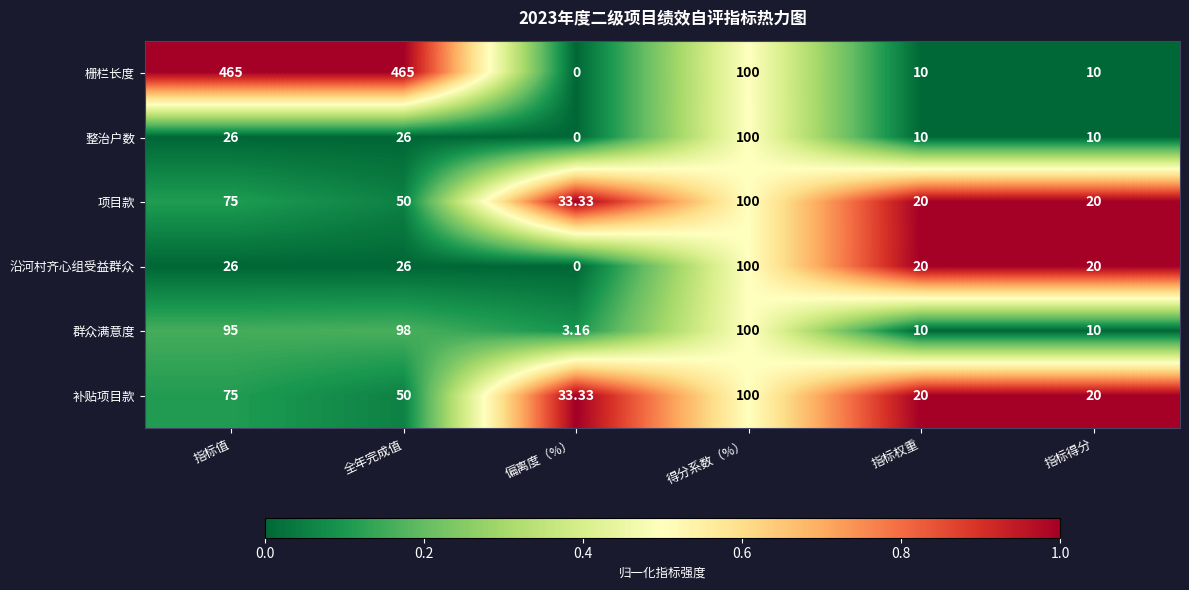

Which series has the widest spread of values?

栅栏长度